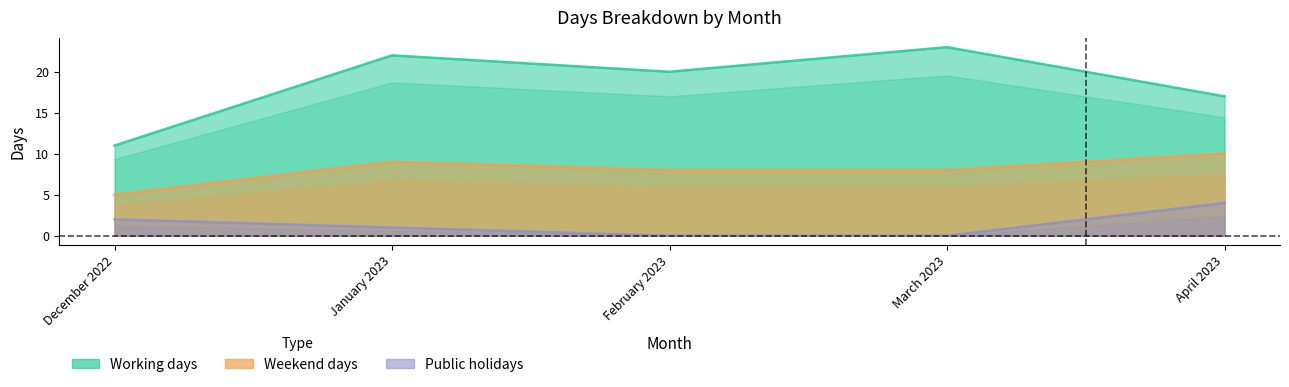

Which series has the widest spread of values?

Working days